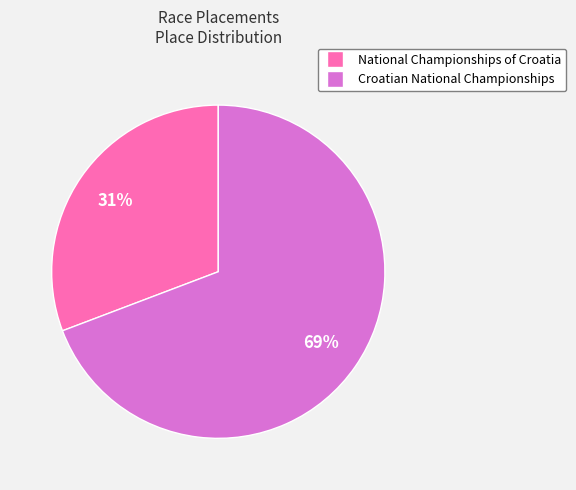

Which slice is the smallest?

National Championships of Croatia